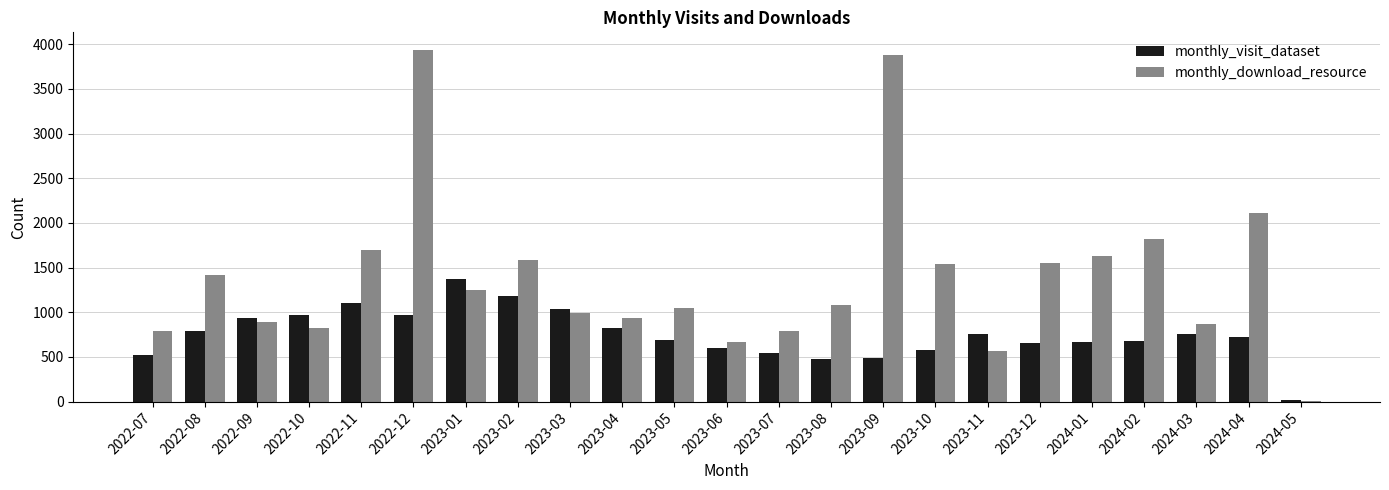

Which series changed the most between 2023-02 and 2023-05?

monthly_download_resource